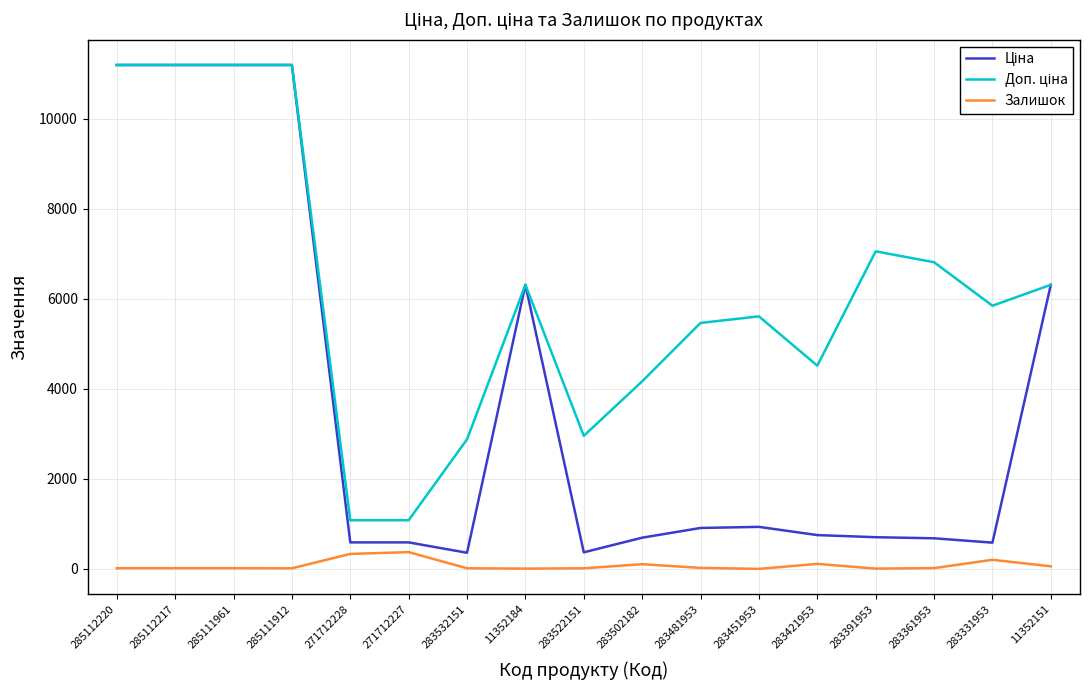

What is the maximum value shown in the chart?

11188.2